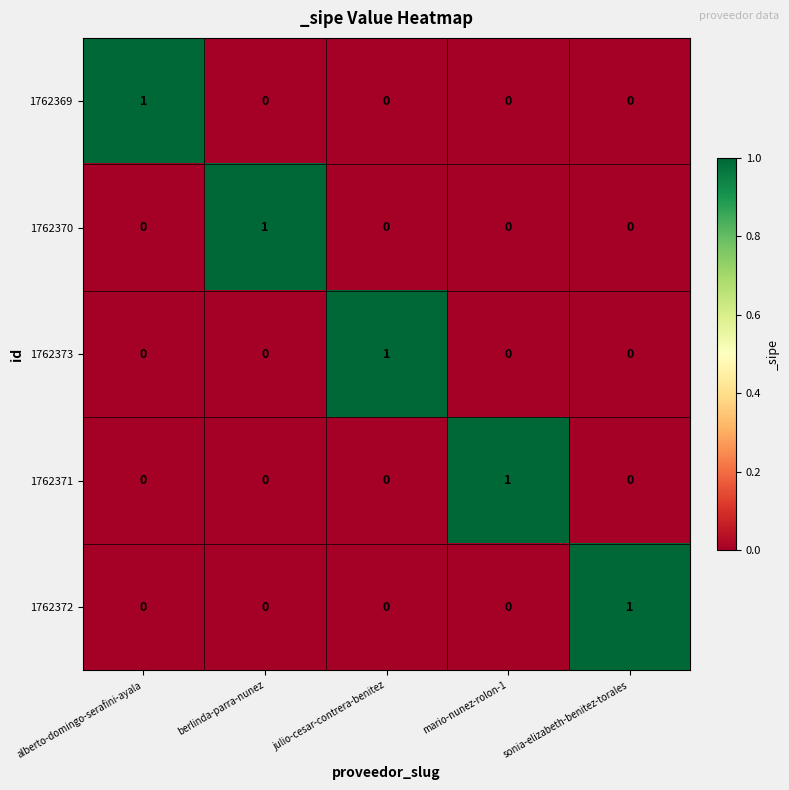

How many categories are shown in the chart?

5